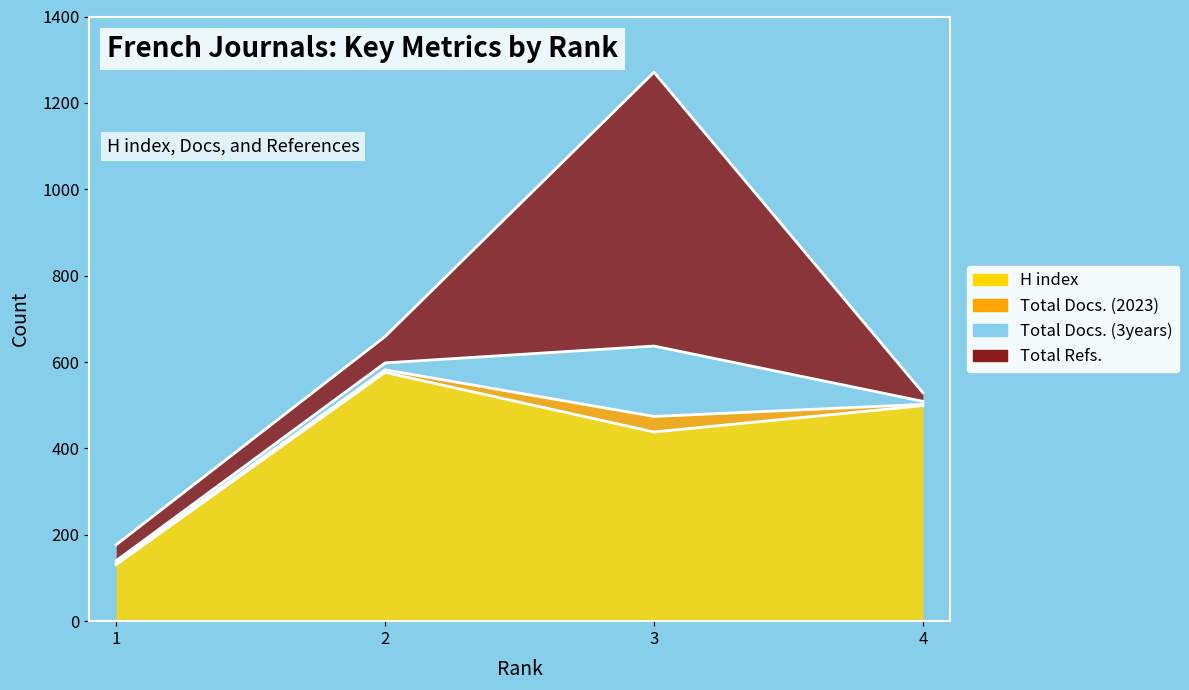

Which series has the widest spread of values?

Total Refs.